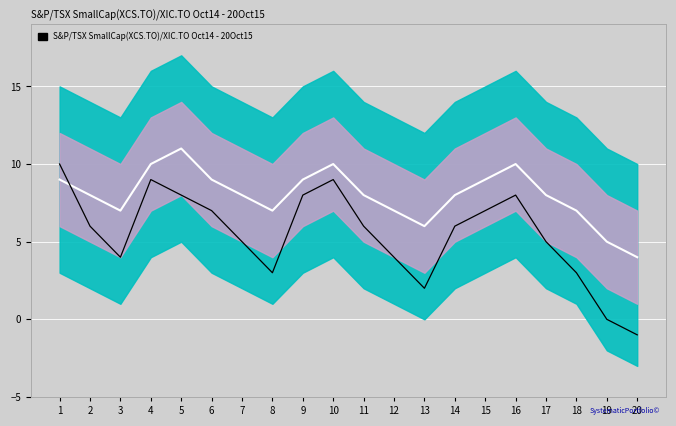

Rank the categories by center value from highest to lowest.

5, 4, 10, 16, 1, 6, 9, 15, 2, 7, 11, 14, 17, 3, 8, 12, 18, 13, 19, 20